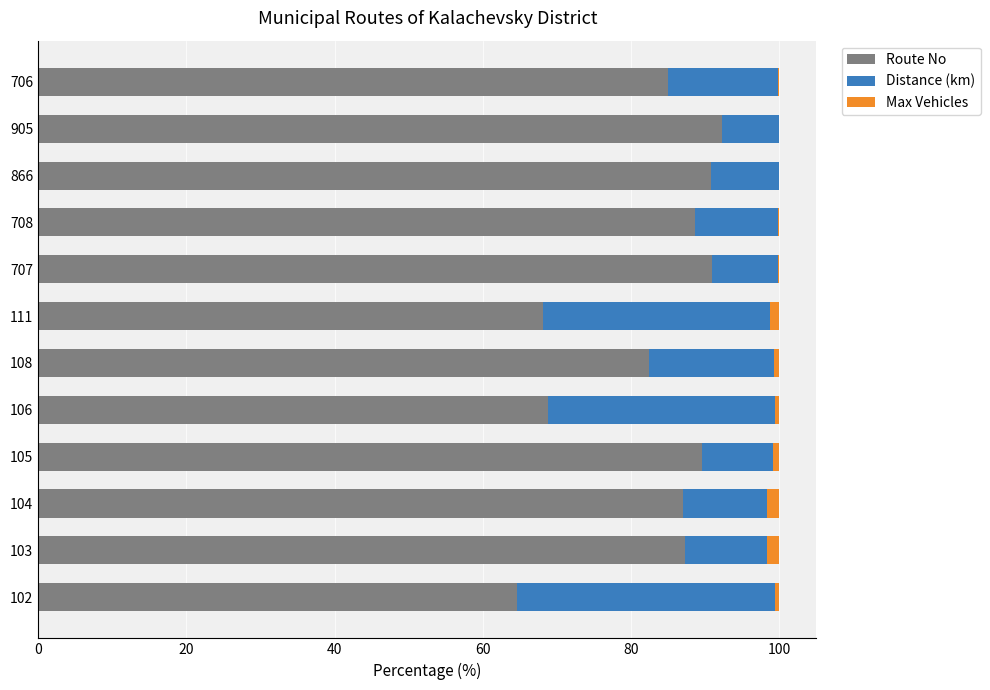

Where is Route No nearest to the value 78?

108